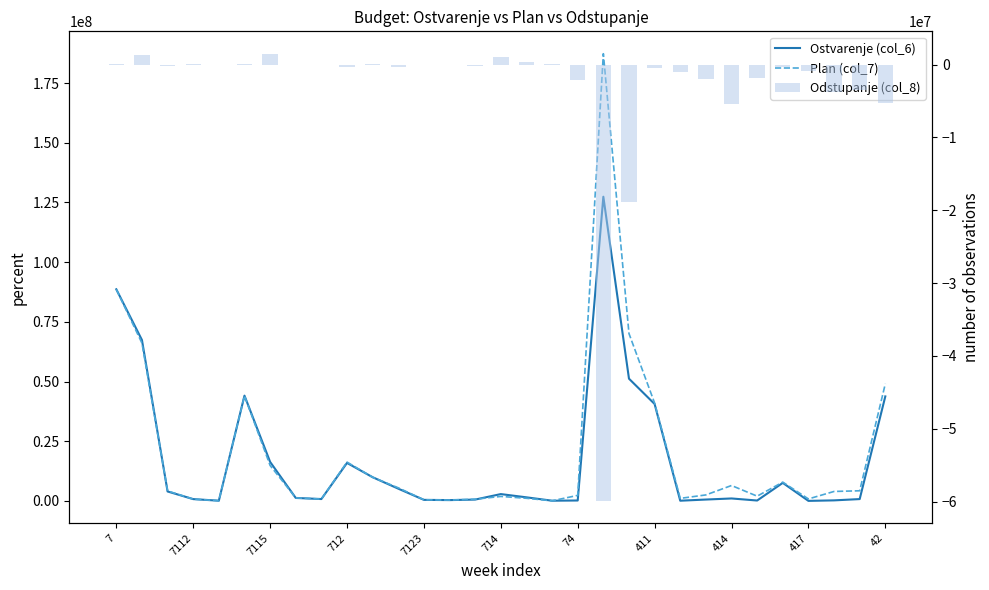

At which category is the sum across all series the highest?

19